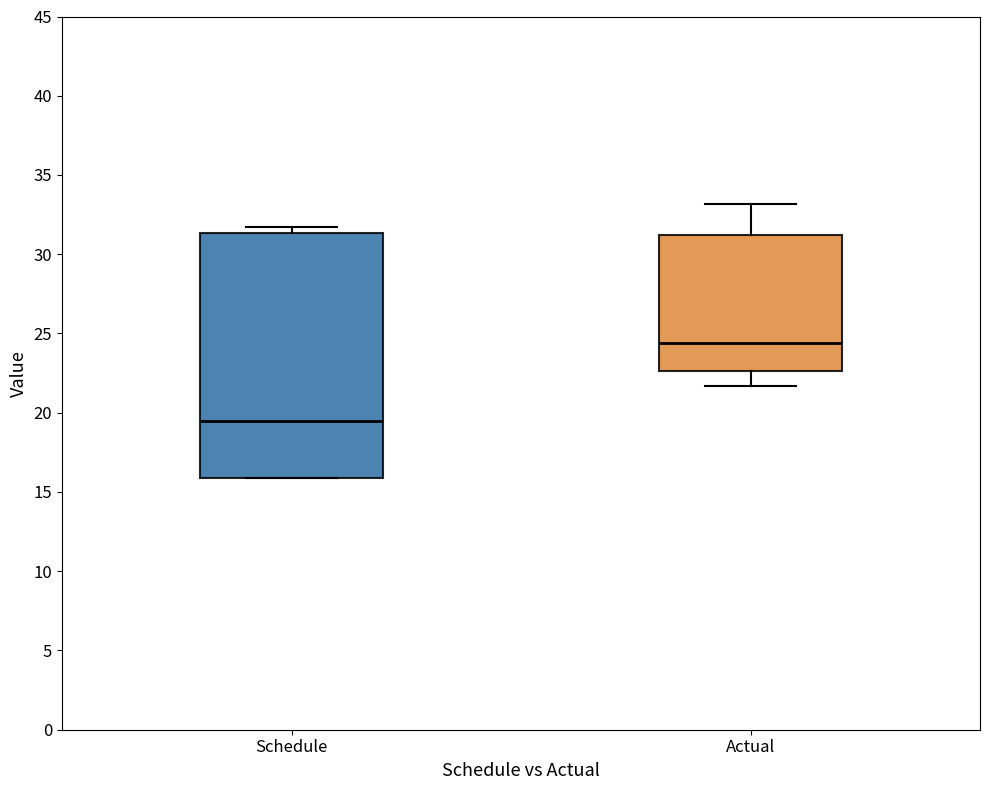

Reading left to right, read every box against the y-axis: the position of its median line, the range the box covers, and the ends of its whiskers. The values are not printed on the chart, so give them approximately, as read against the axis.

Schedule: median 19.5, box 16.0 to 31.5, whiskers 16.0 to 31.5 (just above the box's upper edge)
Actual: median 24.5, box 22.5 to 31.0, whiskers 21.5 to 33.0